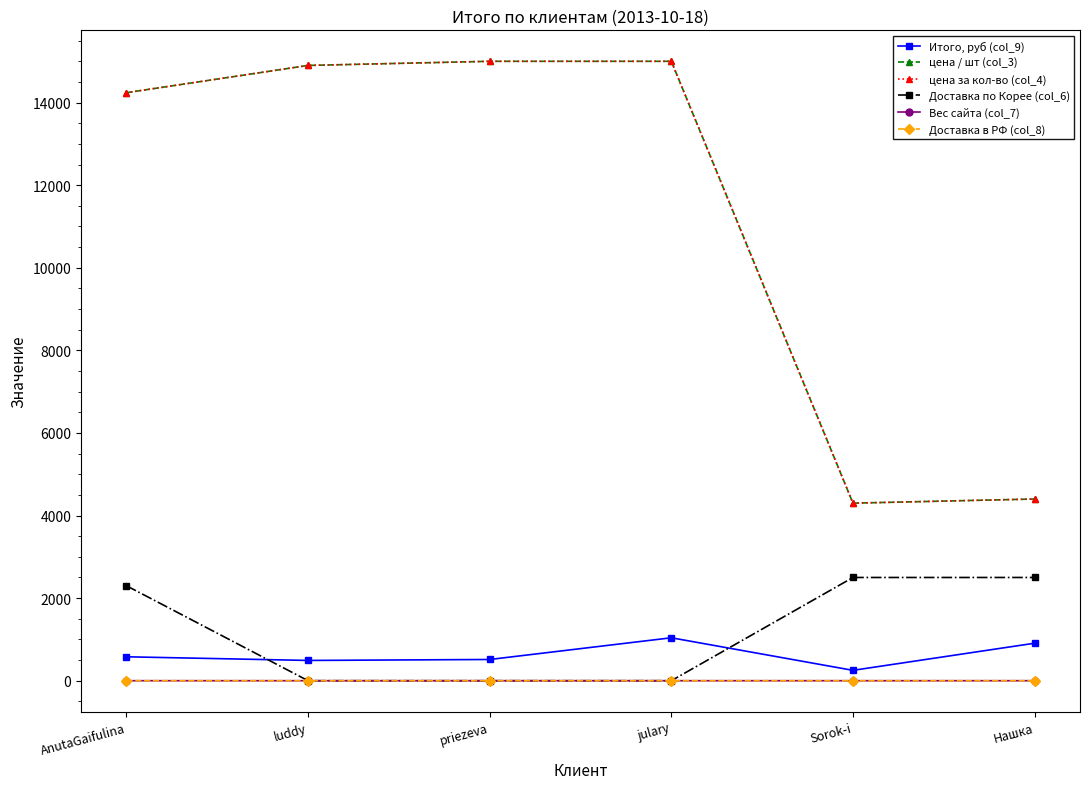

What is the total value across all series at Sorok-i?

11351.5